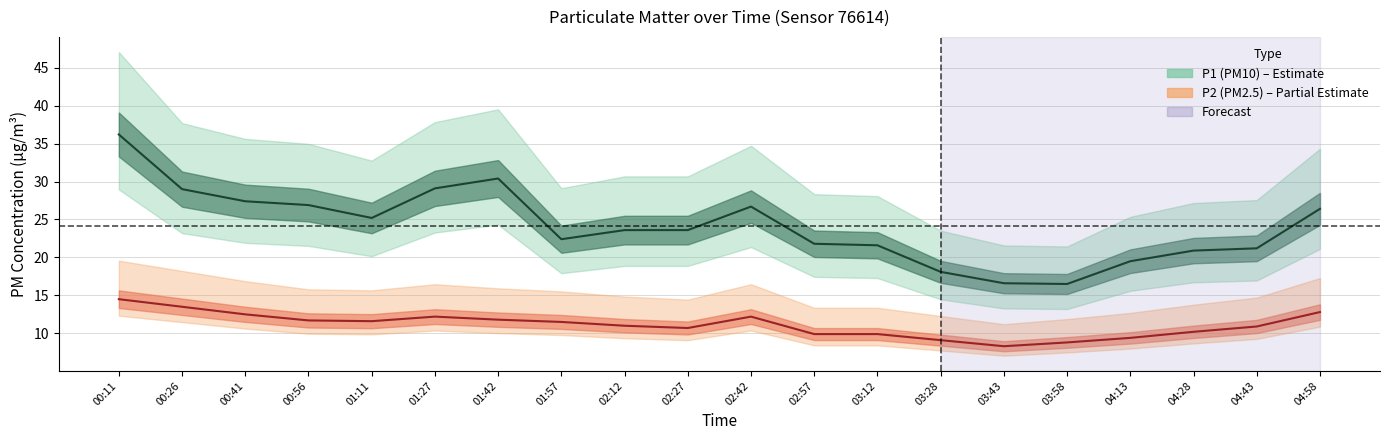

What is the difference between the P1 values at 00:26 and 00:11?

7.2